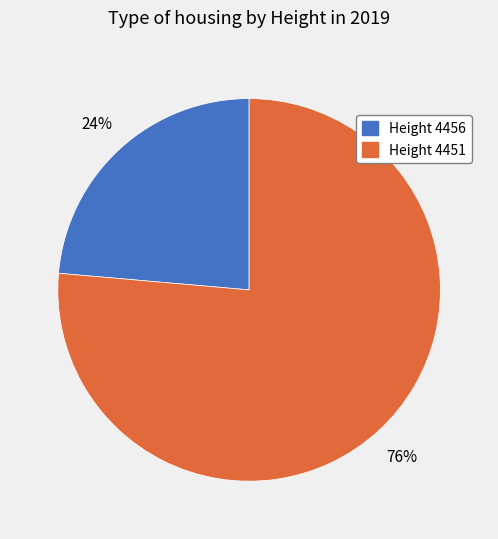

Rank the categories by value from highest to lowest.

Height 4451, Height 4456